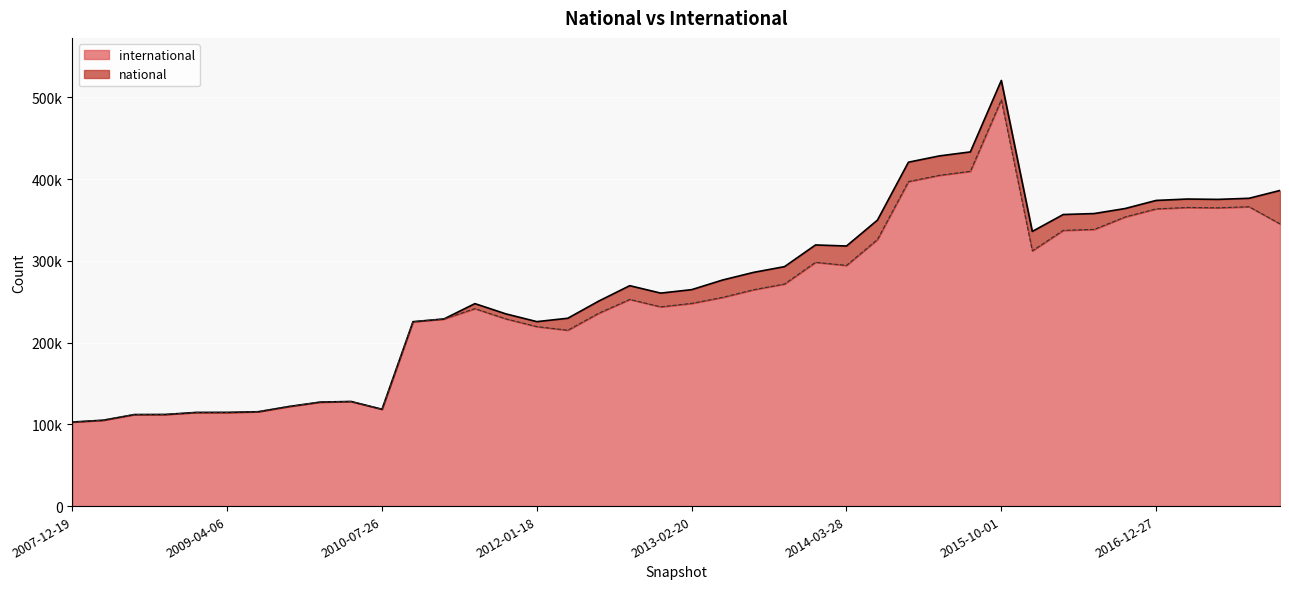

Does the chart display data point markers on the line(s)?

No